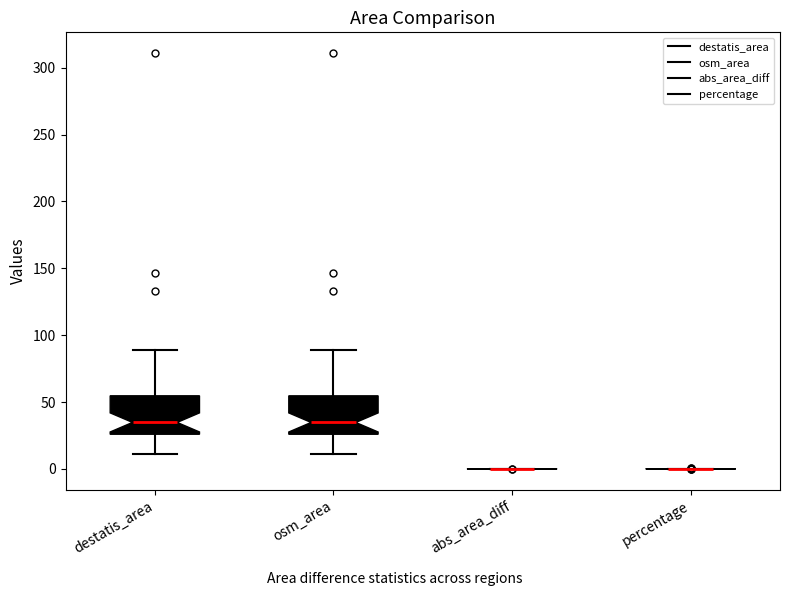

Reading left to right, transcribe this box plot: for each box, give where its median line is, the range the box spans, and where its two whiskers end, as read against the y-axis. The values are not printed on the chart, so give them approximately, as read against the axis.

destatis_area: median 35, box 25 to 55, whiskers 10 to 90
osm_area: median 35, box 25 to 55, whiskers 10 to 90
abs_area_diff: box collapsed to a line at 0, whiskers 0 to 0
percentage: box collapsed to a line at 0, whiskers 0 to 0